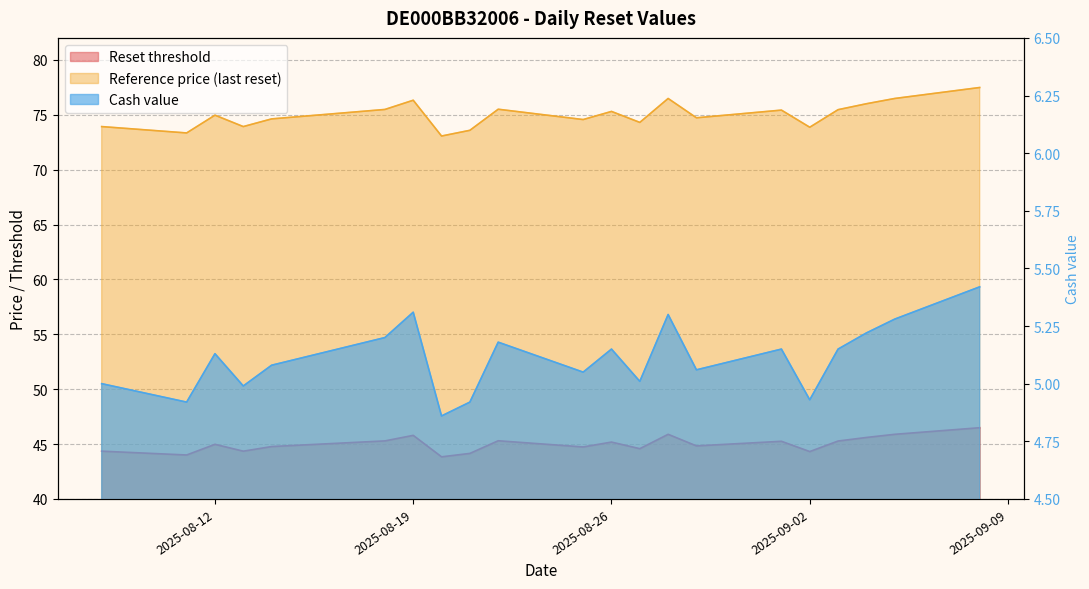

The Reset threshold series shows 80.9 at 2025-08-22. True or false?

False